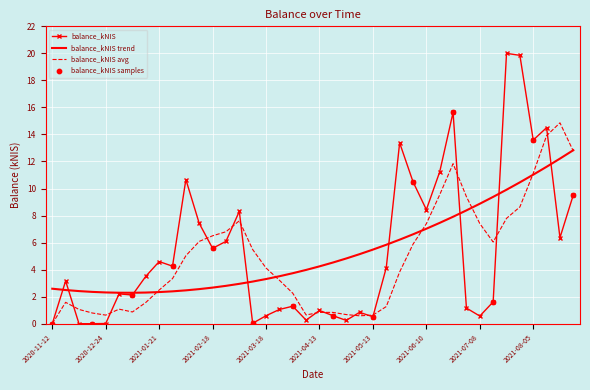

Rank the series by their maximum value, from lowest to highest.

balance_kNIS trend, balance_kNIS avg, balance_kNIS